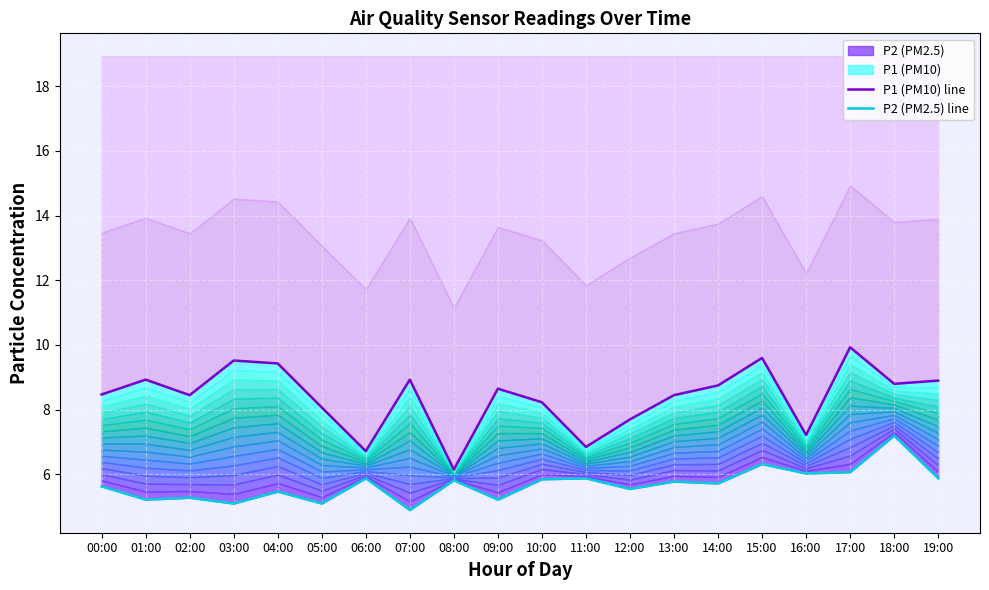

True or false: P1 (PM10) line and P2 (PM2.5) line cross at least once.

False